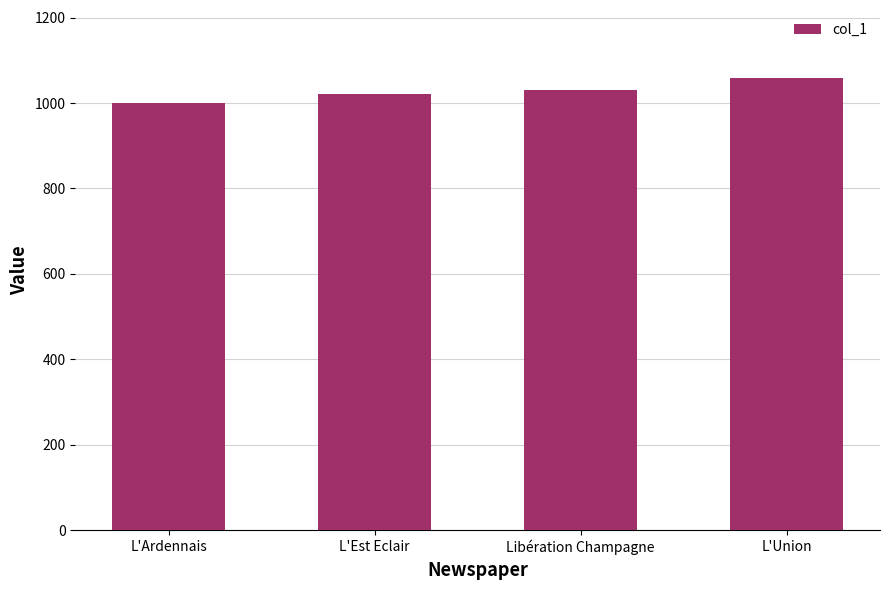

Rank the categories by value from highest to lowest.

L'Union, Libération Champagne, L'Est Eclair, L'Ardennais